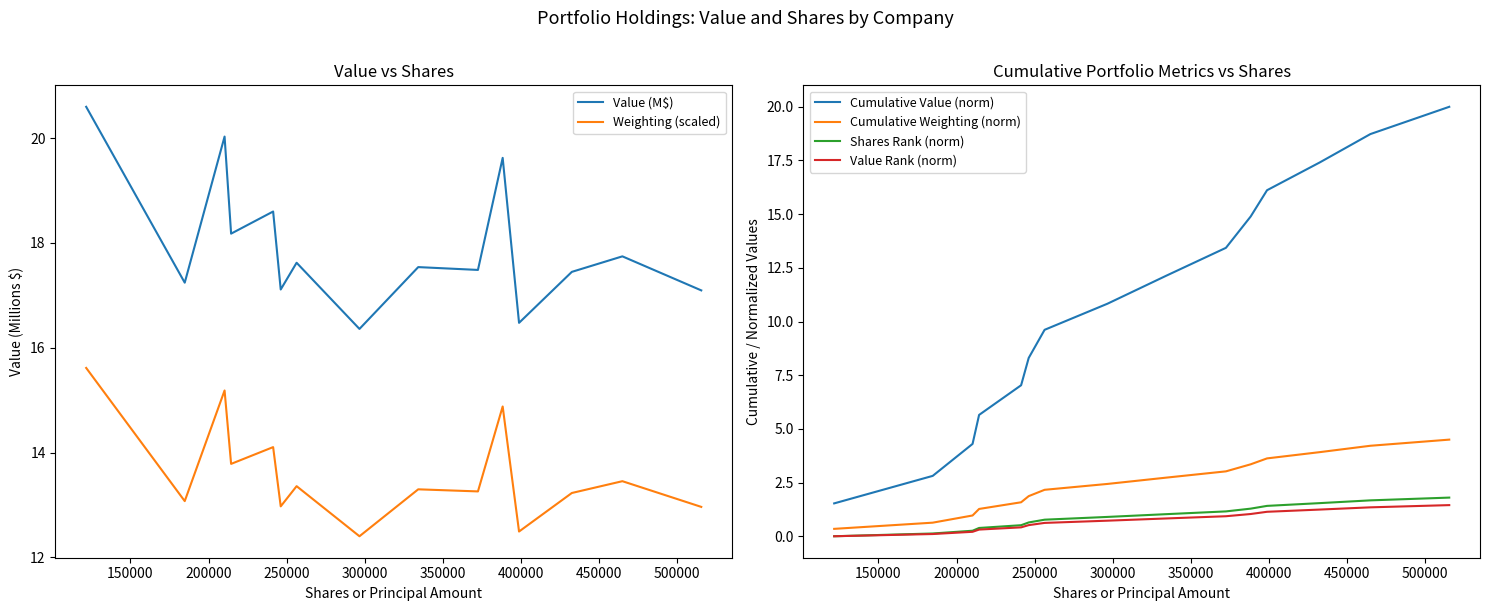

Reading right to left, what are all the values shown in this chart?

Value (M$): 17.1	17.7	17.4	16.5	19.6	17.5	17.5	16.4	17.6	17.1	18.6	18.2	20.0	17.2	20.6
Weighting (scaled): 13.0	13.5	13.2	12.5	14.9	13.3	13.3	12.4	13.4	13.0	14.1	13.8	15.2	13.1	15.6
Cumulative Value (norm): 20.0	18.7	17.4	16.1	14.9	13.4	12.1	10.8	9.6	8.3	7.0	5.7	4.3	2.8	1.5
Cumulative Weighting (norm): 4.5	4.2	3.9	3.6	3.4	3.0	2.7	2.4	2.2	1.9	1.6	1.3	1.0	0.6	0.3
Shares Rank (norm): 1.8	1.7	1.5	1.4	1.3	1.2	1.0	0.9	0.8	0.6	0.5	0.4	0.3	0.1	0.0
Value Rank (norm): 1.4	1.3	1.2	1.1	1.0	0.9	0.8	0.7	0.6	0.5	0.4	0.3	0.2	0.1	0.0